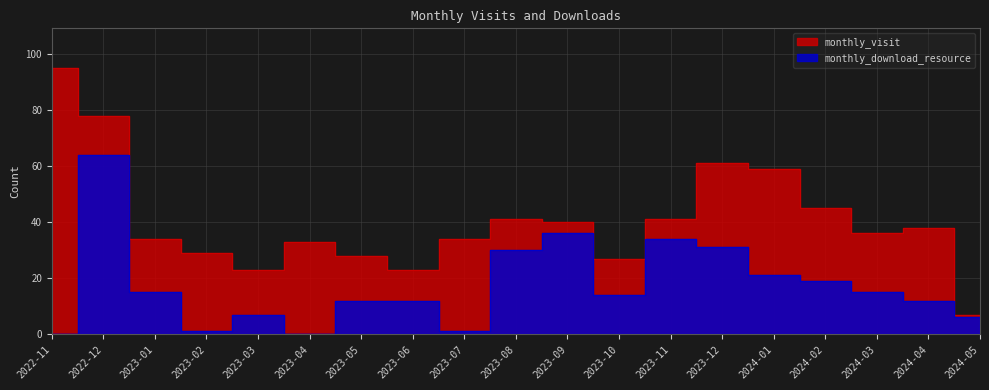

Reading right to left, what are all the values shown in this chart?

monthly_visit: 7	38	36	45	59	61	41	27	40	41	34	23	28	33	23	29	34	78	95
monthly_download_resource: 6	12	15	19	21	31	34	14	36	30	1	12	12	0	7	1	15	64	0